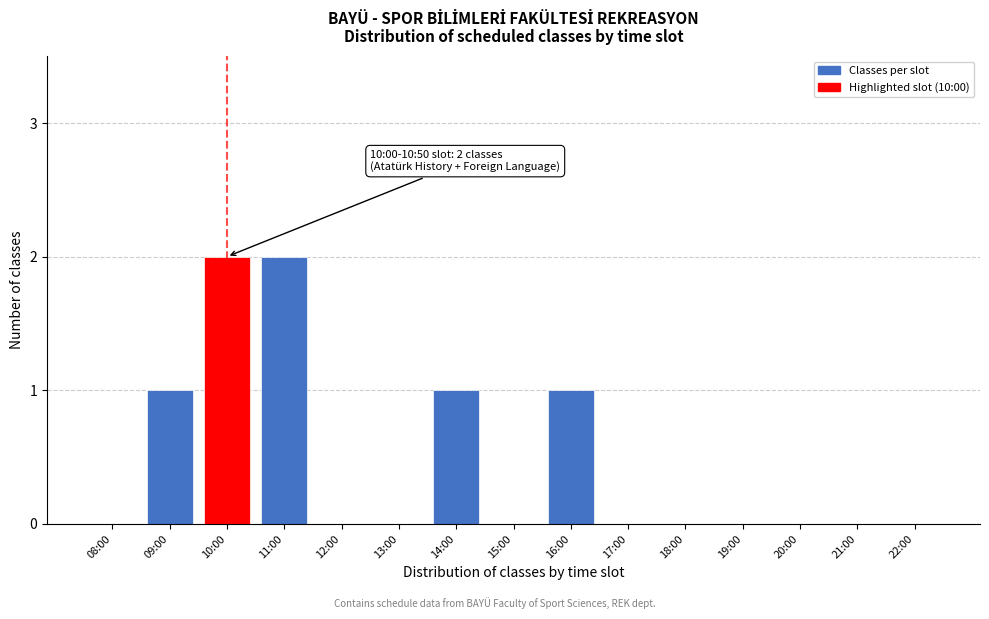

Reading right to left, extract all data points from this chart.

22:00=0	21:00=0	20:00=0	19:00=0	18:00=0	17:00=0	16:00=1	15:00=0	14:00=1	13:00=0	12:00=0	11:00=2	10:00=2	09:00=1	08:00=0